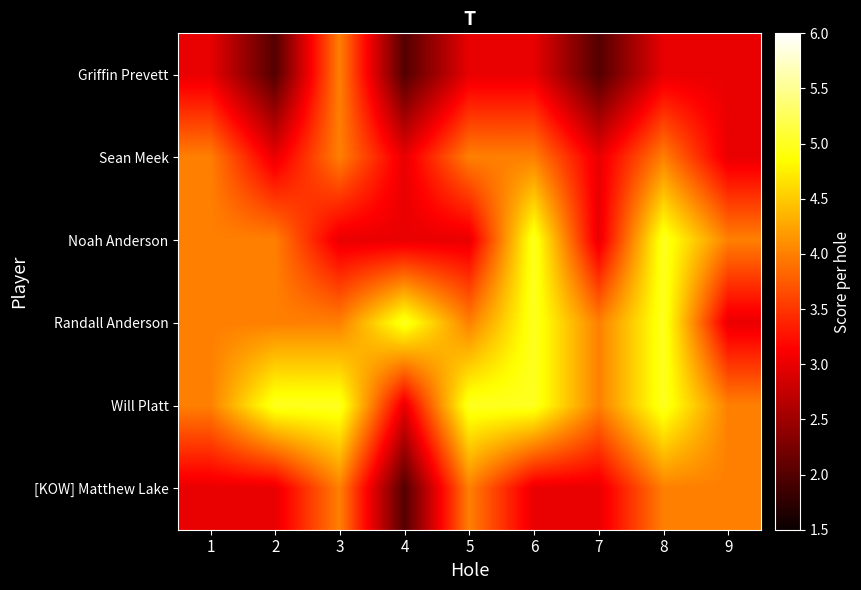

Reading left to right, transcribe all the data shown in this chart.

Griffin Prevett: 1=3	2=2	3=4	4=2	5=3	6=3	7=2	8=3	9=3
Sean Meek: 1=4	2=3	3=4	4=3	5=4	6=4	7=3	8=4	9=3
Noah Anderson: 1=4	2=4	3=3	4=3	5=3	6=5	7=3	8=5	9=4
Randall Anderson: 1=4	2=4	3=4	4=5	5=4	6=5	7=4	8=5	9=3
Will Platt: 1=4	2=5	3=5	4=3	5=5	6=5	7=4	8=5	9=4
[KOW] Matthew Lake: 1=3	2=3	3=4	4=2	5=4	6=3	7=3	8=4	9=4